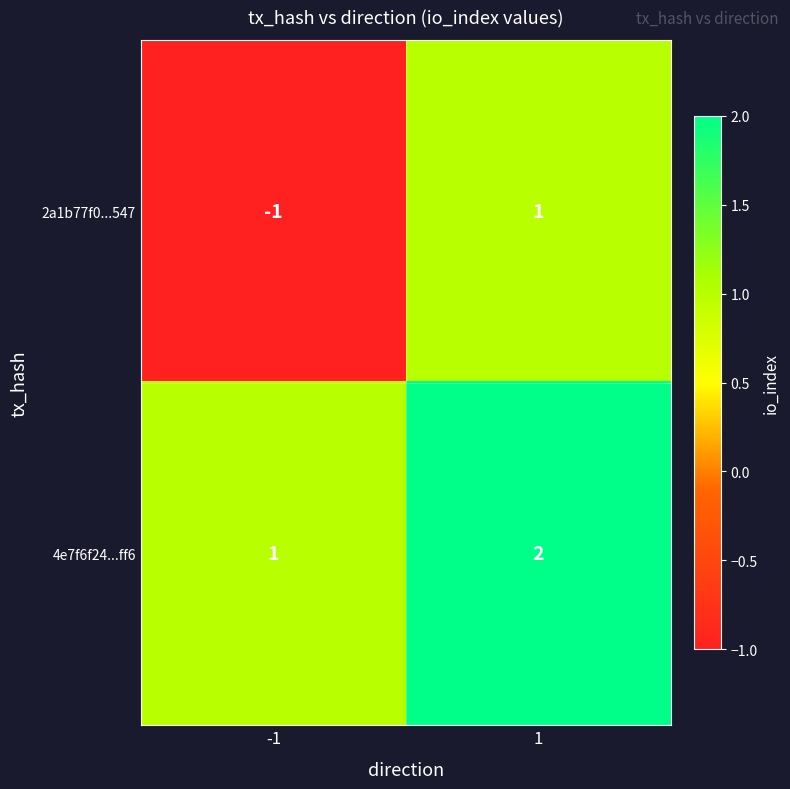

True or false: 2a1b77f0...547 has a value of 2 at 1.

False